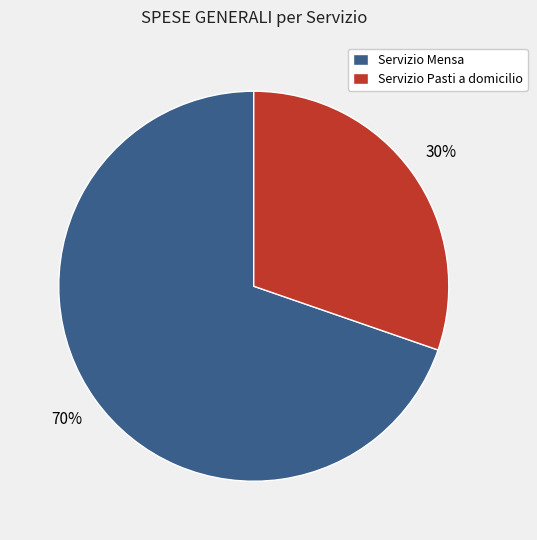

Rank the categories by value from lowest to highest.

Servizio Pasti a domicilio, Servizio Mensa